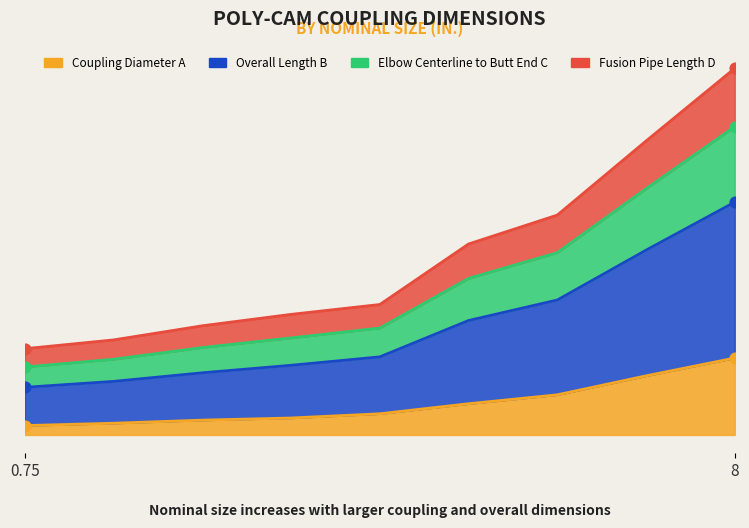

Which series contains the highest Y value?

Overall Length B